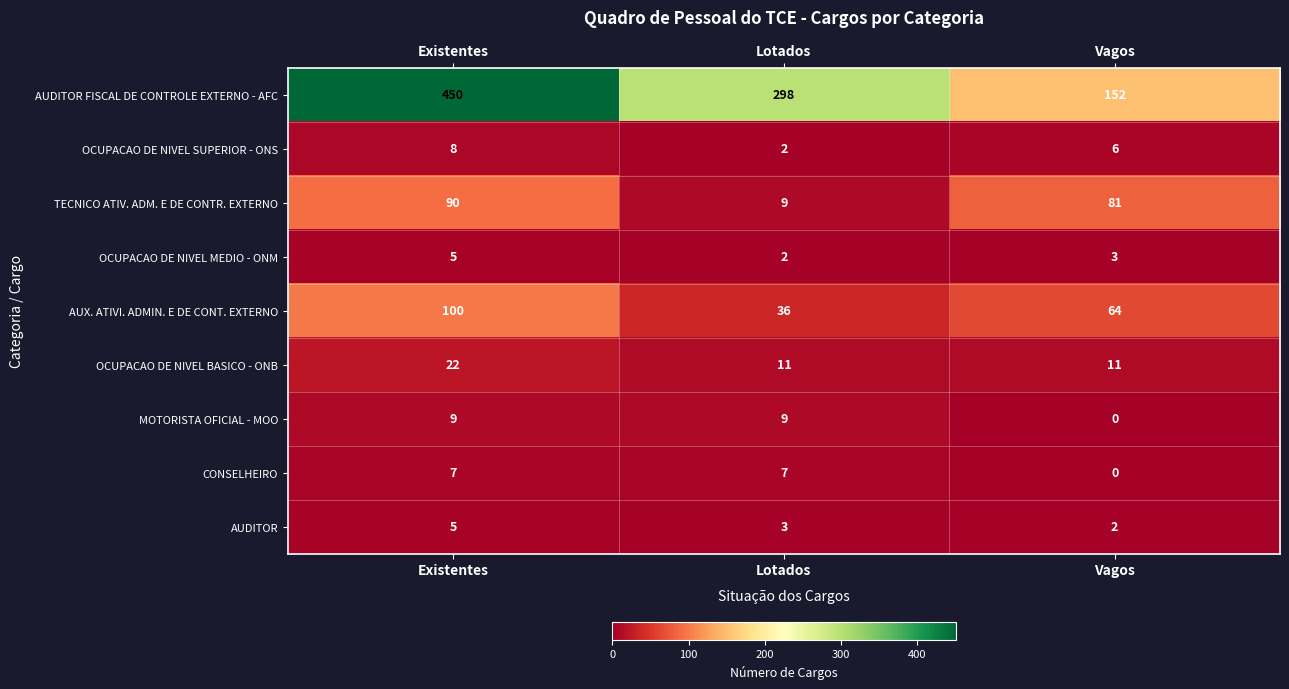

How many data points in CONSELHEIRO are less than 7?

1